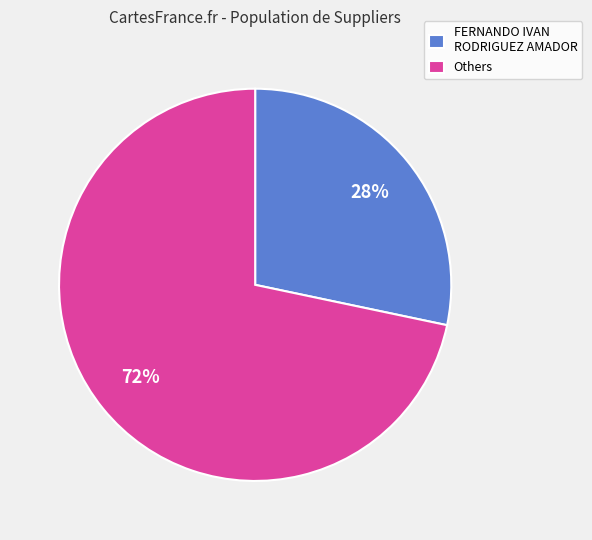

The FERNANDO IVAN RODRIGUEZ AMADOR slice represents 28% of the pie. True or false?

True